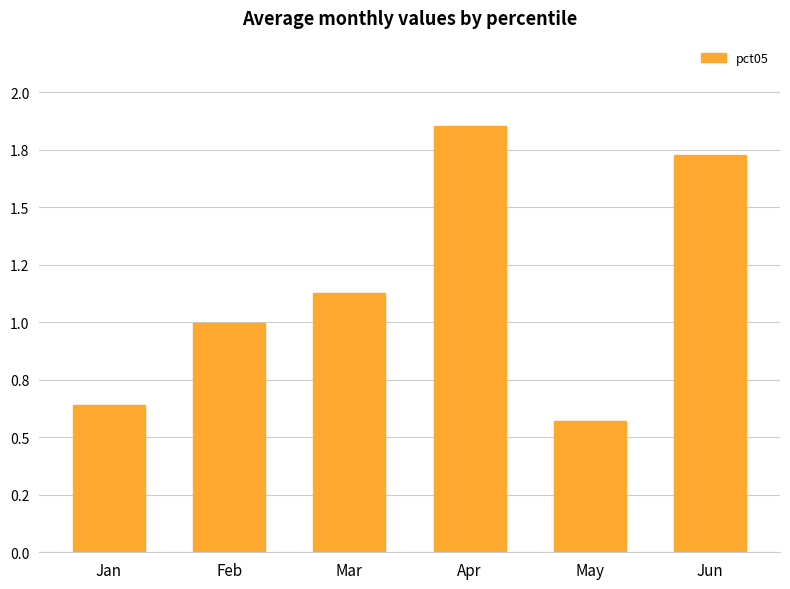

Rank the categories by value from highest to lowest.

Apr, Jun, Mar, Feb, Jan, May